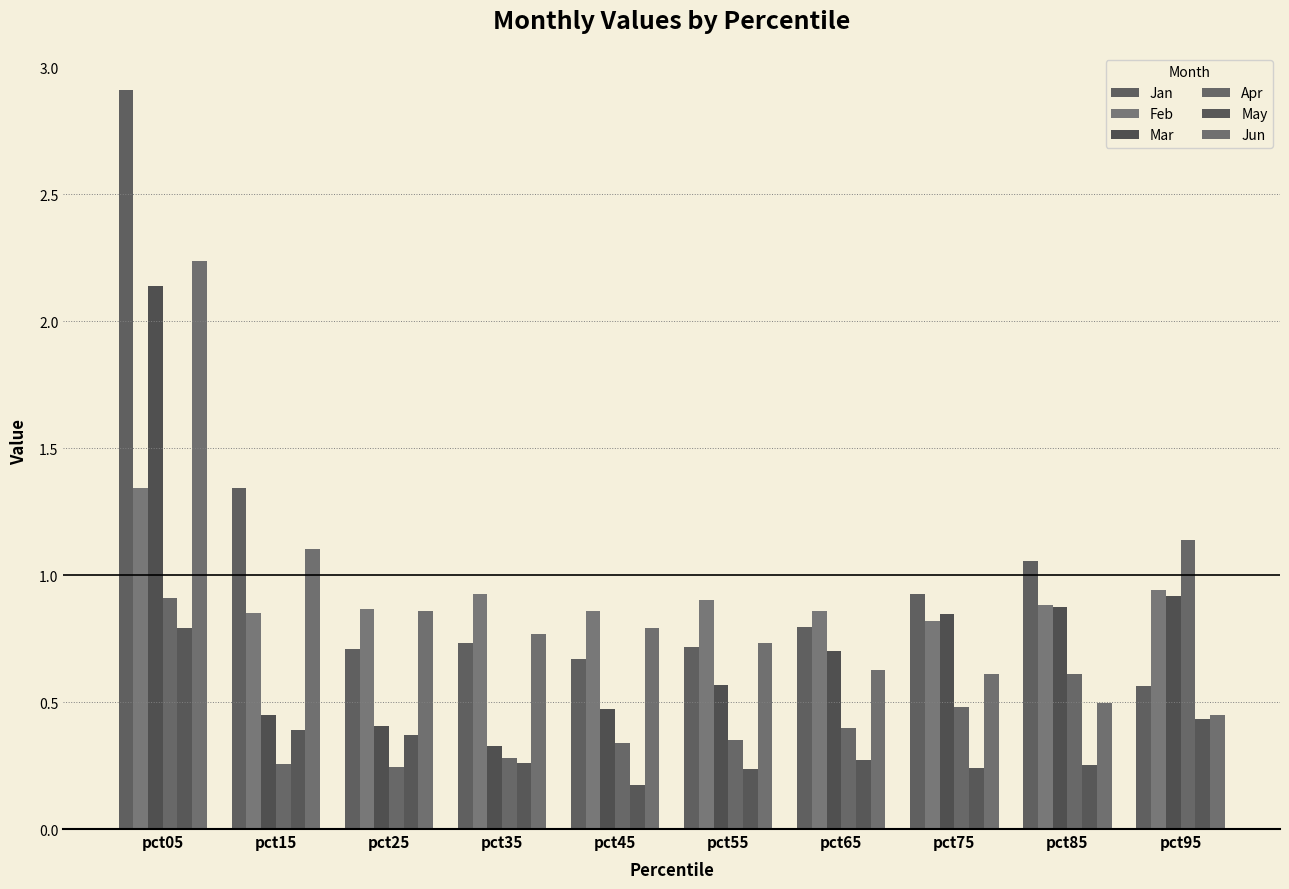

What is the total value across all series at pct85?

4.2